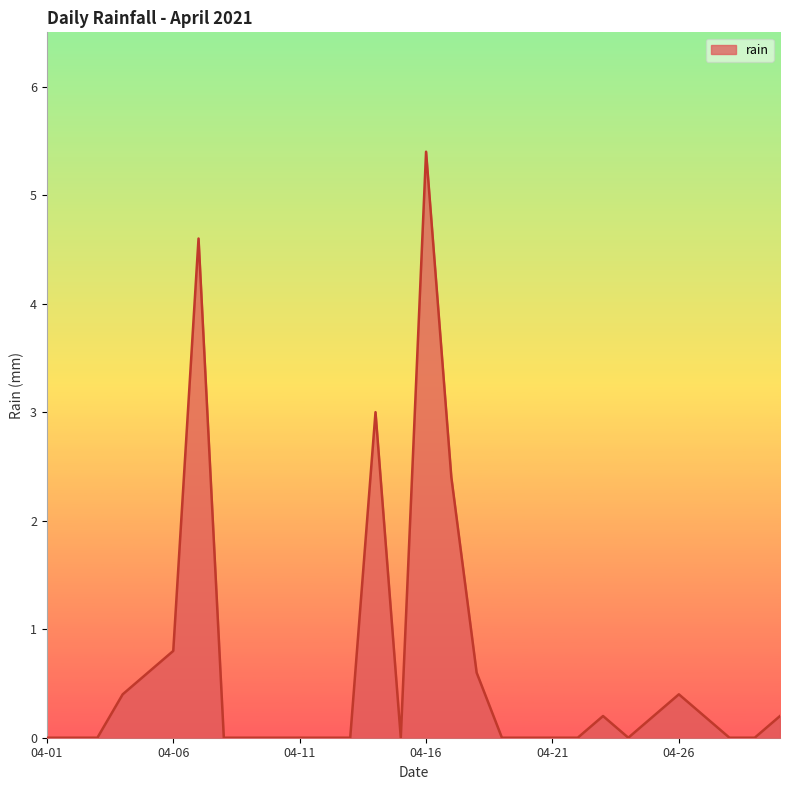

What is the greatest value displayed?

5.4